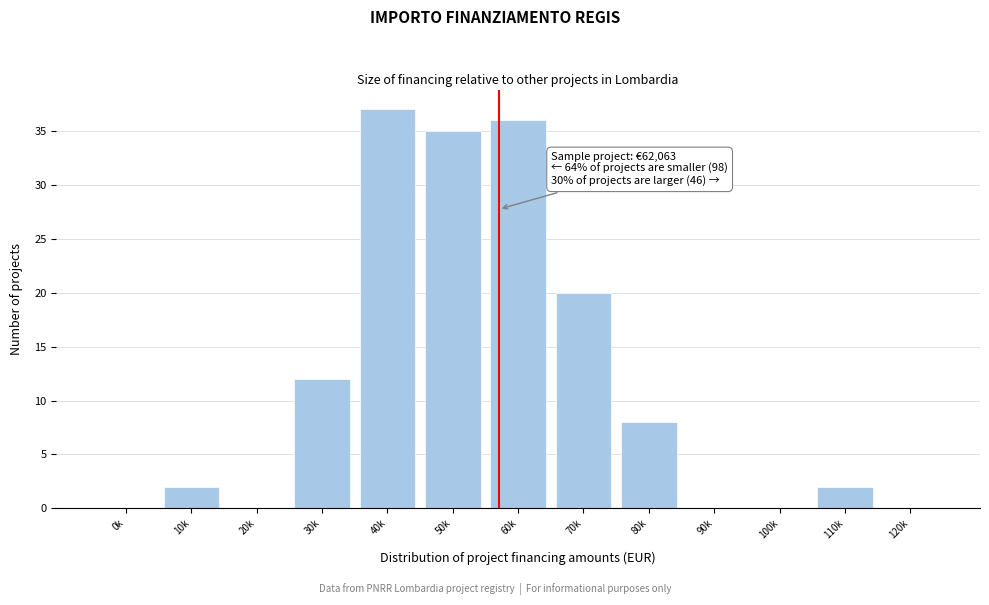

Reading left to right, list all the values displayed in this chart.

0k=0	10k=2	20k=0	30k=12	40k=37	50k=35	60k=36	70k=20	80k=8	90k=0	100k=0	110k=2	120k=0